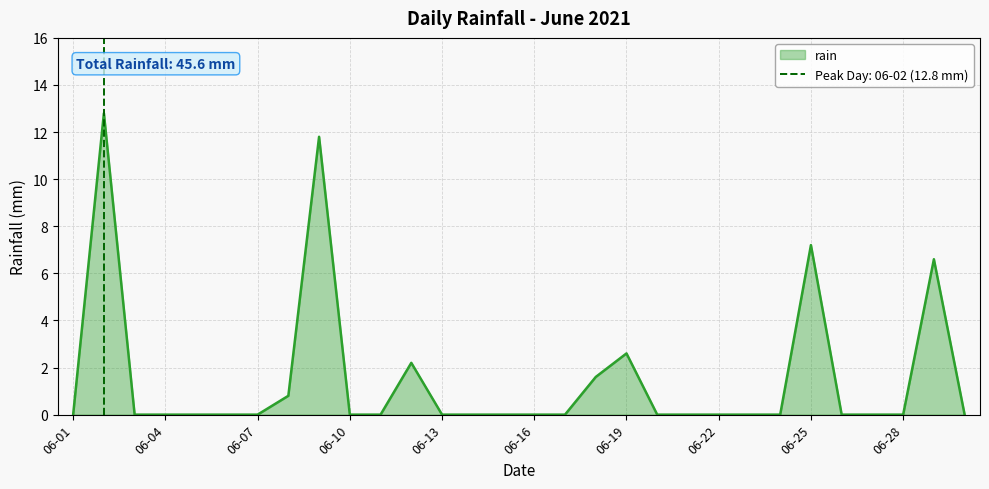

True or false: rain has a value of 0.0 at 06-13.

True